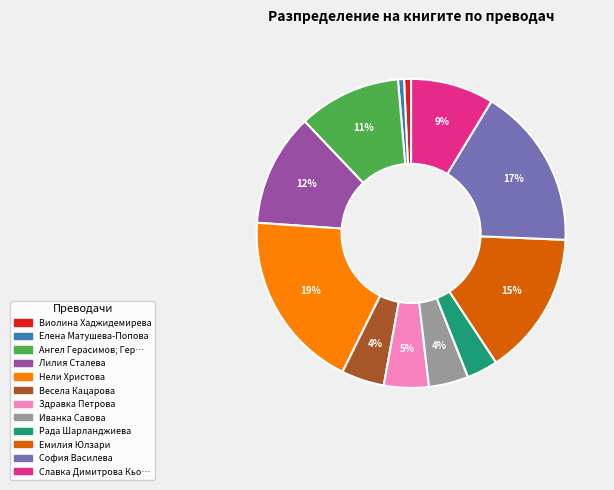

To the nearest percent, what is the average slice percentage?

8%